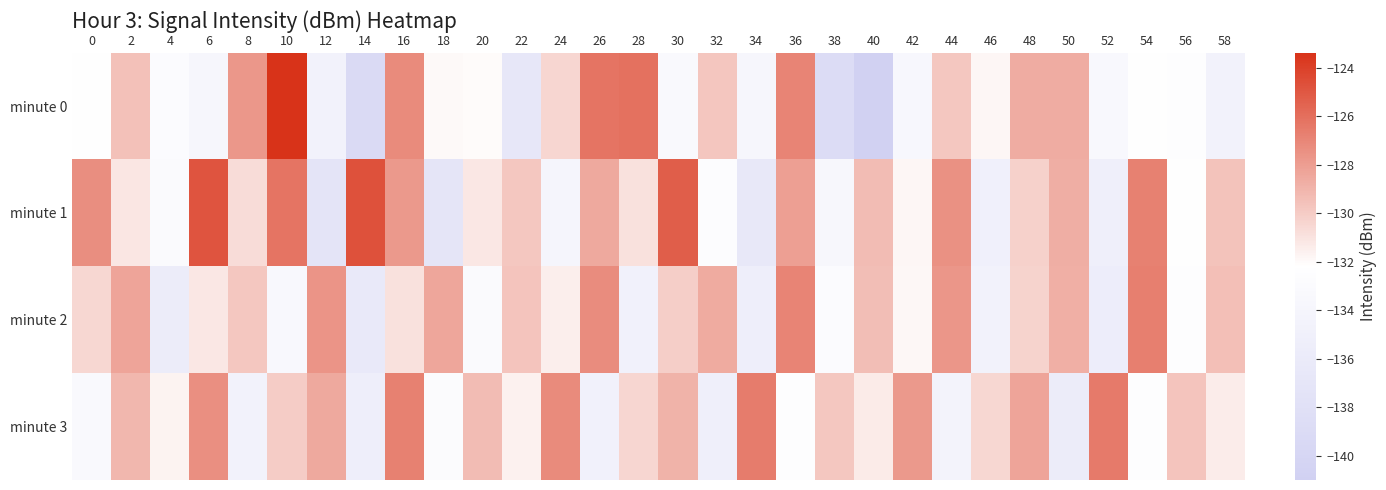

Reading left to right, what are all the values shown in this chart?

minute 0: 0=-132.3	2=-129.5	4=-132.8	6=-133.9	8=-127.7	10=-123.4	12=-134.5	14=-139.1	16=-127.2	18=-131.9	20=-132.0	22=-136.7	24=-130.4	26=-126.2	28=-126.1	30=-133.2	32=-129.8	34=-133.9	36=-127.0	38=-138.8	40=-141.0	42=-133.5	44=-129.8	46=-131.8	48=-128.7	50=-128.6	52=-133.5	54=-132.3	56=-132.5	58=-134.6
minute 1: 0=-127.4	2=-131.2	4=-133.1	6=-124.9	8=-130.7	10=-126.2	12=-137.3	14=-124.7	16=-127.8	18=-137.0	20=-131.2	22=-129.8	24=-134.1	26=-128.5	28=-130.9	30=-125.3	32=-132.7	34=-136.4	36=-128.1	38=-133.6	40=-129.3	42=-131.8	44=-127.5	46=-134.9	48=-130.2	50=-128.7	52=-135.1	54=-126.8	56=-132.3	58=-129.6
minute 2: 0=-130.5	2=-128.3	4=-135.7	6=-131.2	8=-129.8	10=-133.4	12=-127.6	14=-136.2	16=-130.9	18=-128.4	20=-133.1	22=-129.7	24=-131.5	26=-127.3	28=-134.8	30=-130.1	32=-128.6	34=-135.3	36=-126.9	38=-132.8	40=-129.4	42=-131.9	44=-127.7	46=-134.5	48=-130.3	50=-128.8	52=-135.6	54=-126.7	56=-132.4	58=-129.5
minute 3: 0=-133.2	2=-129.1	4=-131.7	6=-127.4	8=-134.6	10=-130.0	12=-128.5	14=-135.4	16=-126.8	18=-132.9	20=-129.3	22=-131.6	24=-127.2	26=-134.7	28=-130.4	30=-128.9	32=-135.2	34=-126.6	36=-132.5	38=-129.8	40=-131.3	42=-127.8	44=-134.4	46=-130.5	48=-128.3	50=-135.7	52=-126.5	54=-132.6	56=-129.7	58=-131.4